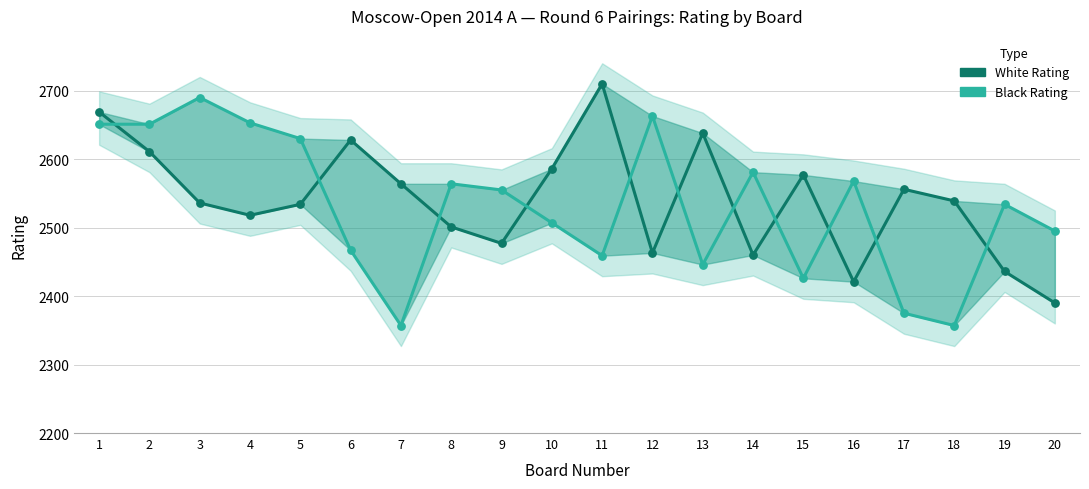

At which category is the sum across all series the highest?

1